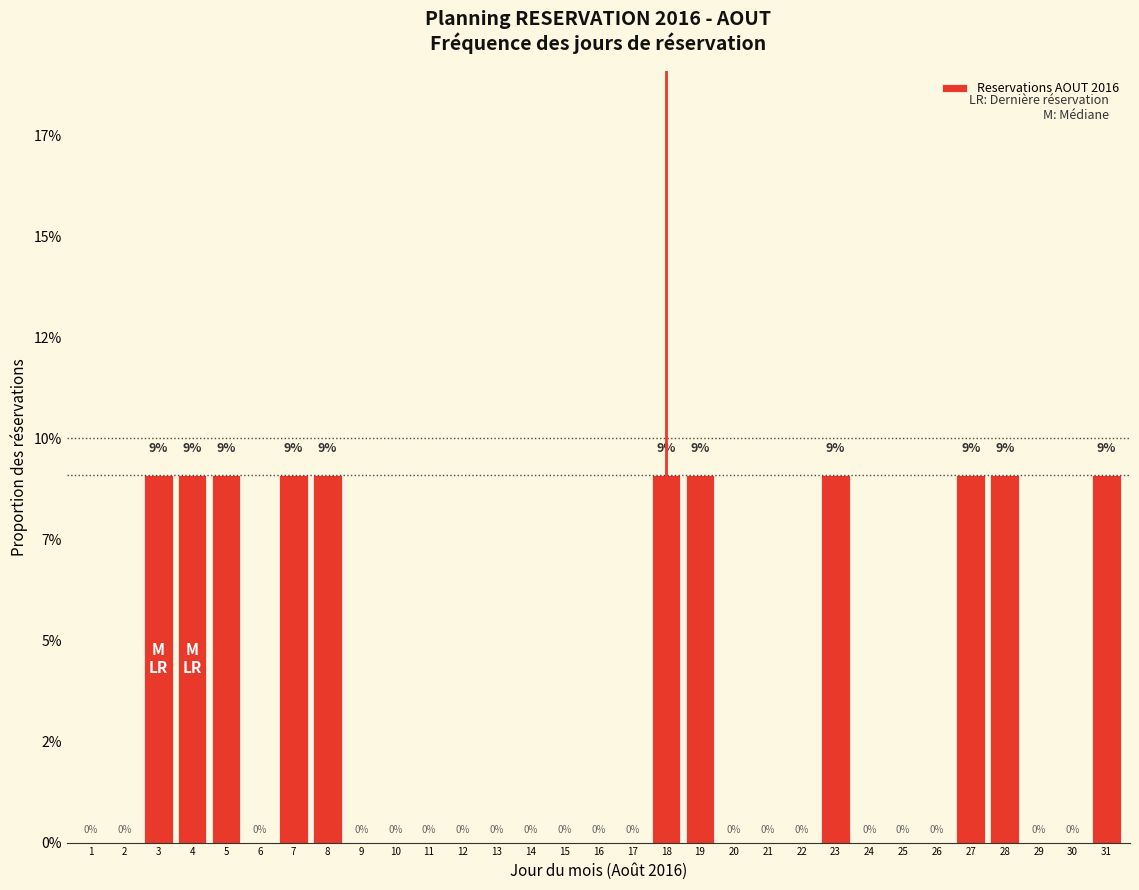

Does the chart contain stacked bars?

No